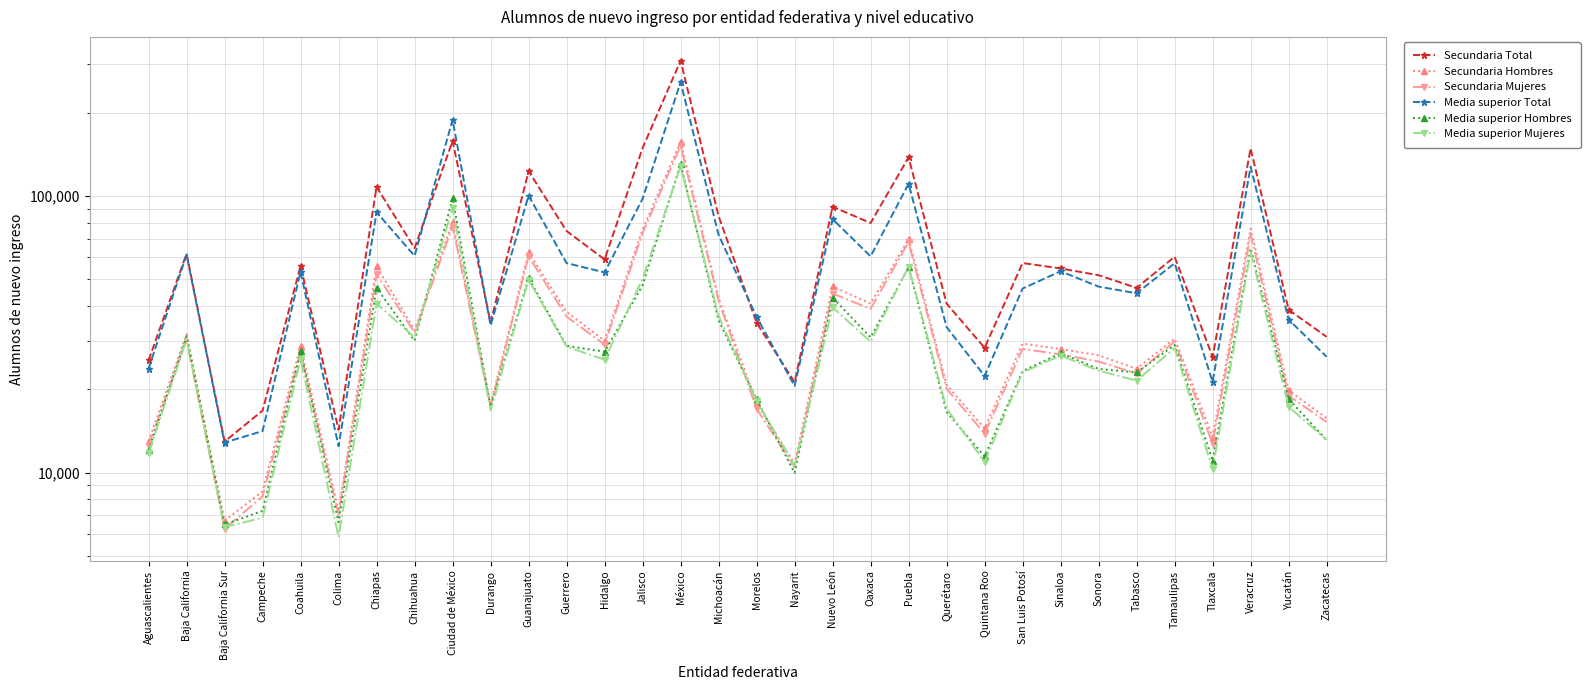

Reading left to right, what are all the values shown in this chart?

Secundaria Total: 25460	61933	12945	16751	55975	14284	108058	64849	158547	34960	123217	74807	59027	149375	309203	84694	34842	21229	91587	79970	138194	40857	28270	57304	54753	51764	46585	60369	26224	148920	38816	30980
Secundaria Hombres: 12955	31648	6693	8544	28758	7230	55802	32738	80780	17626	62597	38141	29987	75871	157015	42805	17834	10752	47154	40864	69982	20768	14441	29291	27985	26550	23748	30556	13488	76278	19847	15740
Secundaria Mujeres: 12505	30285	6252	8207	27217	7054	52256	32111	77767	17334	60620	36666	29040	73504	152188	41889	17008	10477	44433	39106	68212	20089	13829	28013	26768	25214	22837	29813	12736	72642	18969	15240
Media superior Total: 23779	61408	12840	14126	53246	12456	87449	60824	188982	34049	100435	57263	52981	97858	258892	72455	36582	20569	82581	60574	110934	33611	22359	46332	53499	47083	44531	57189	21305	127858	35761	26233
Media superior Hombres: 12045	31118	6489	7262	27485	6613	46571	29983	98177	17289	50614	28726	27371	47604	130470	35573	18413	9977	42968	30824	55325	16575	11445	23288	26999	23711	23017	28954	11033	64743	18466	13097
Media superior Mujeres: 11734	30290	6351	6864	25761	5843	40878	30841	90805	16760	49821	28537	25610	50254	128422	36882	18169	10592	39613	29750	55609	17036	10914	23044	26500	23372	21514	28235	10272	63115	17295	13136